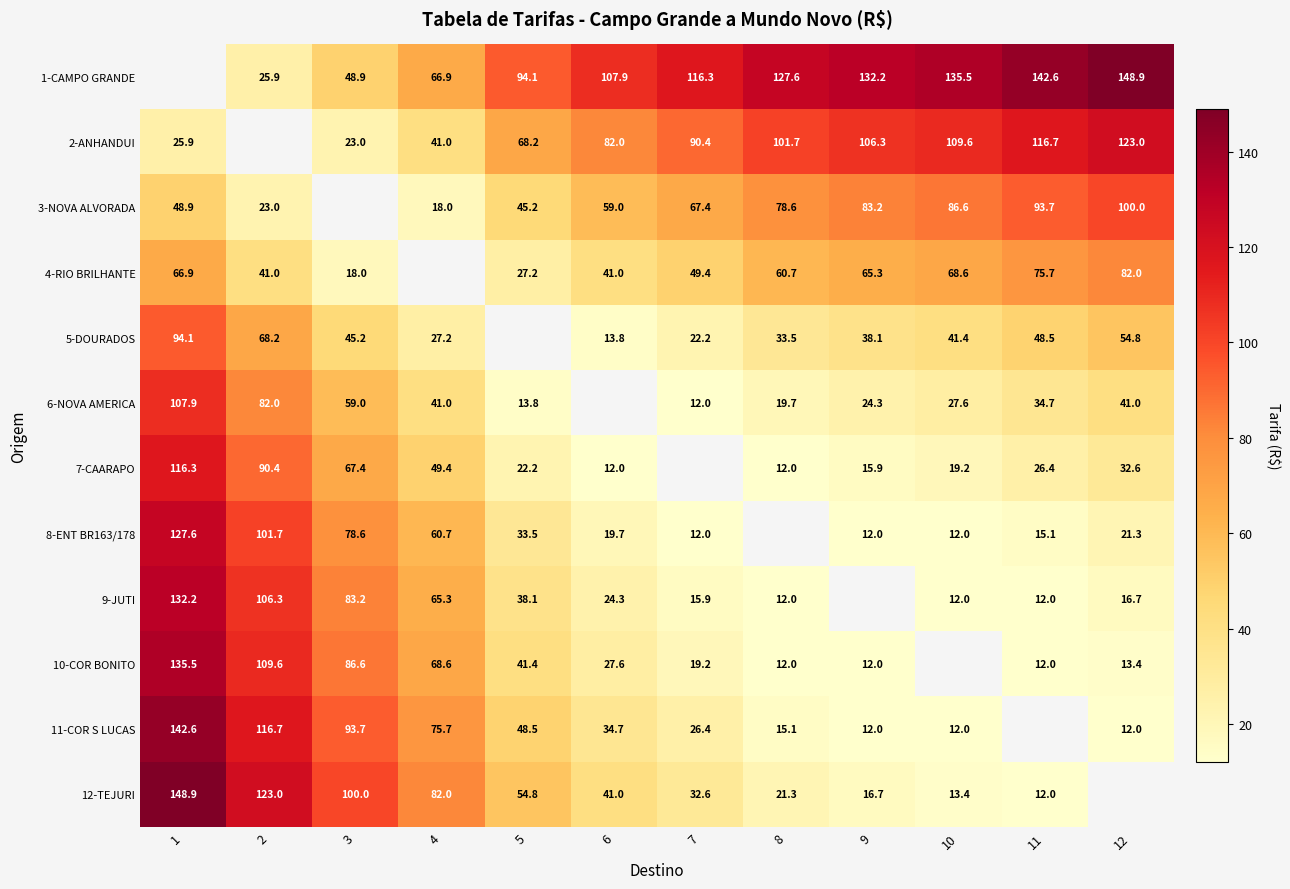

Is it true that 2-ANHANDUI equals 82.0 at 6?

True